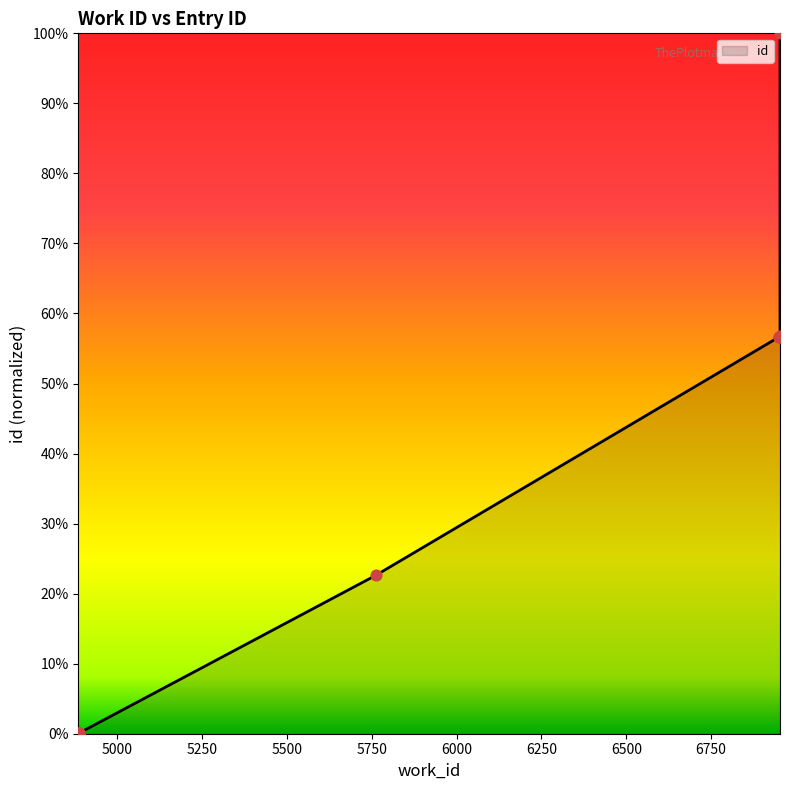

Which has a higher value, 6949 or 4887?

6949